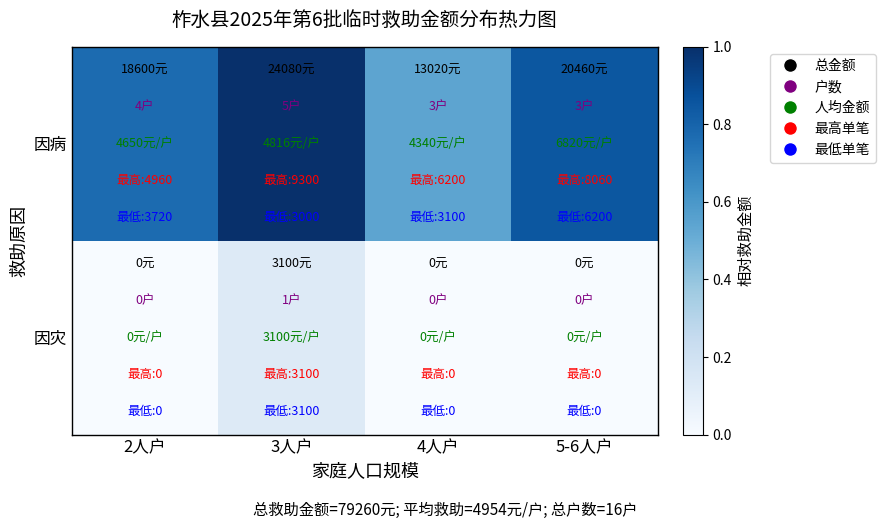

What is the total value across all series at 4人户?

0.5